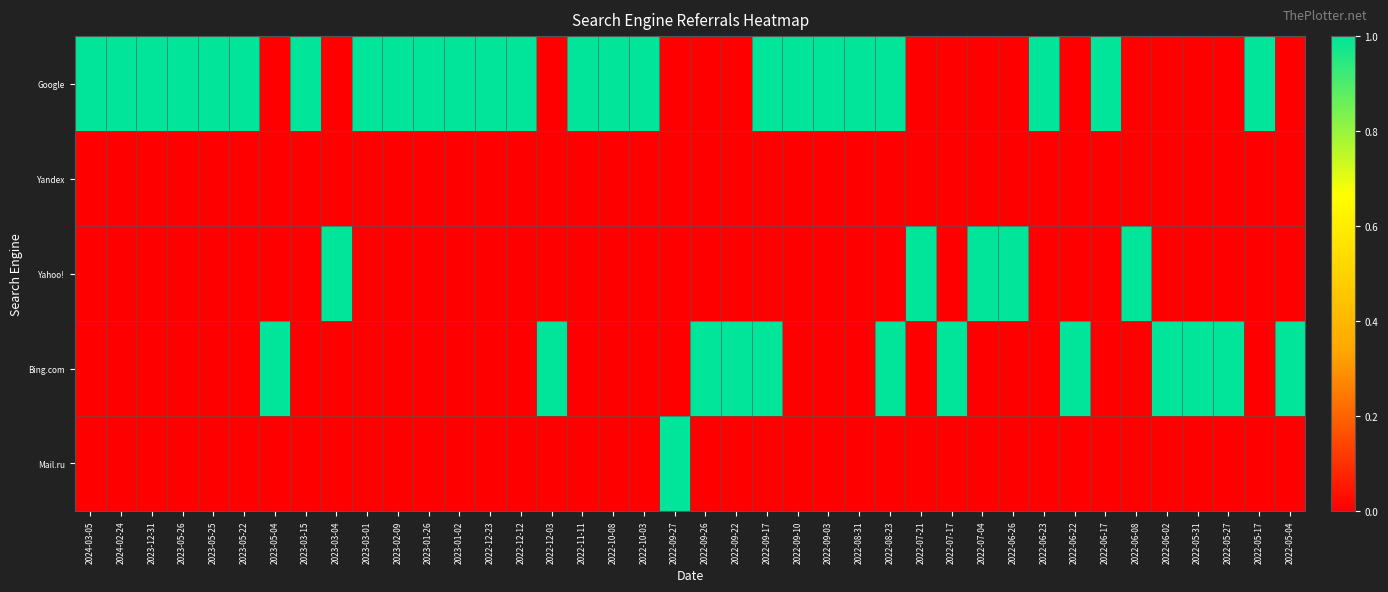

Which series changed the most between 2022-10-08 and 2022-09-03?

Google